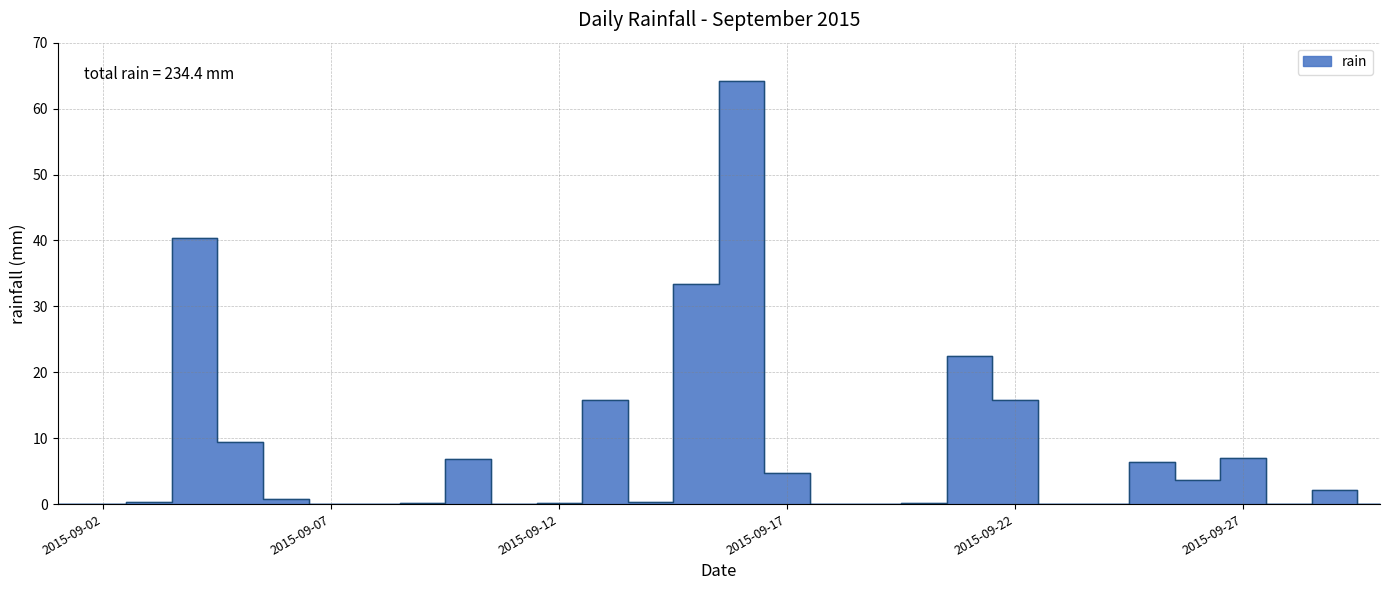

Reading left to right, transcribe all the data shown in this chart.

0.0	0.0	0.4	40.4	9.4	0.8	0.0	0.0	0.2	6.8	0.0	0.2	15.8	0.4	33.4	64.2	4.8	0.0	0.0	0.2	22.4	15.8	0.0	0.0	6.4	3.6	7.0	0.0	2.2	0.0